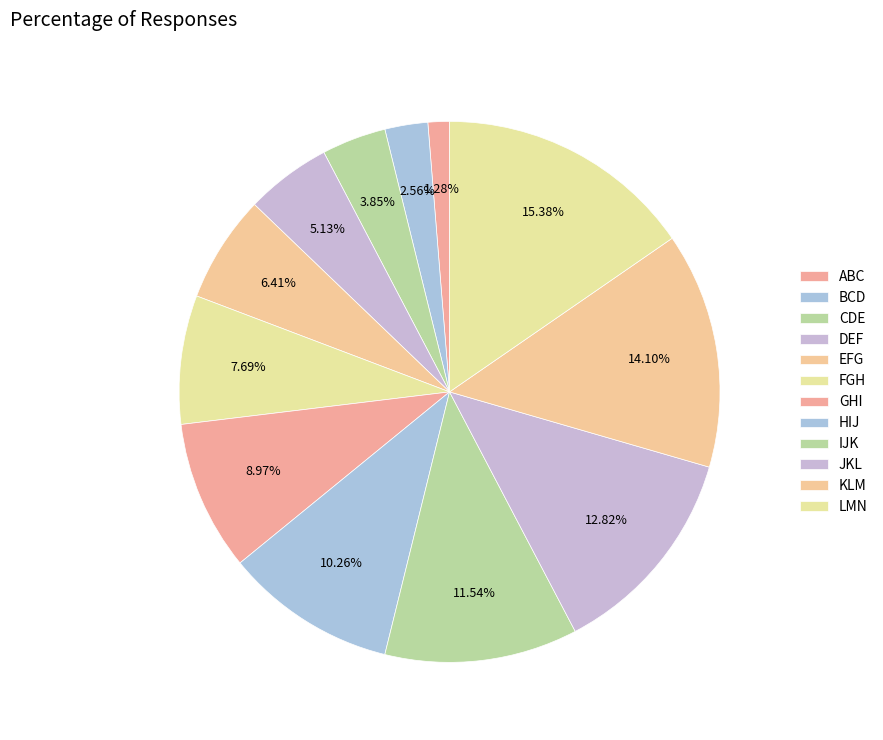

What percentage do IJK and KLM together represent?

25.6%